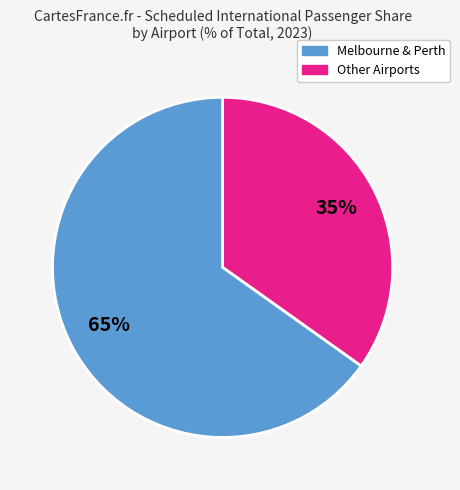

To the nearest percent, what is the difference between the largest and smallest slice percentages?

30%